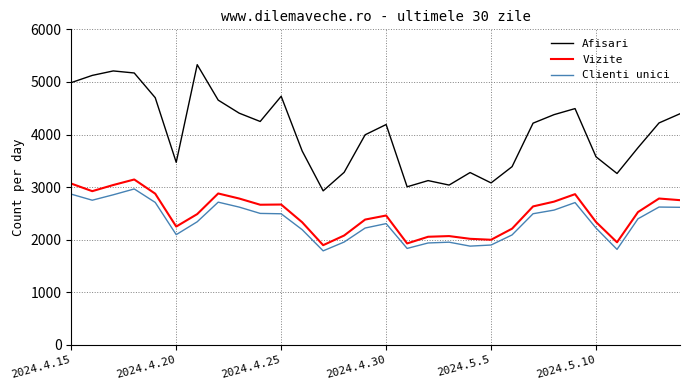

True or false: Vizite and Afisari cross at least once.

False